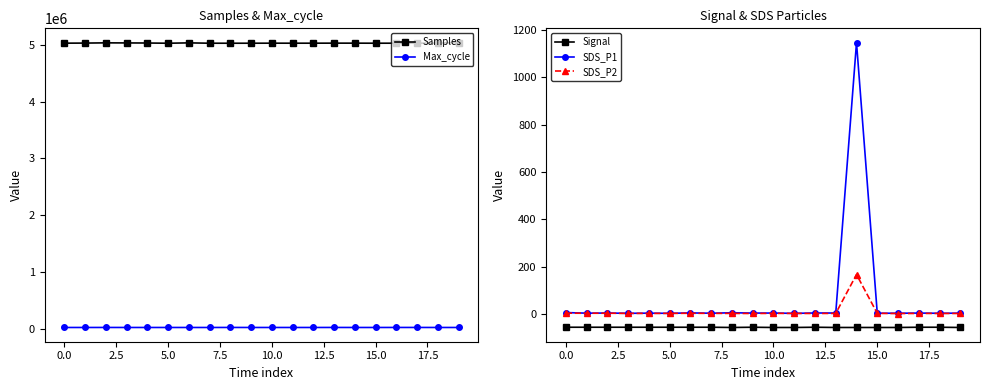

How many series are shown in this chart?

5